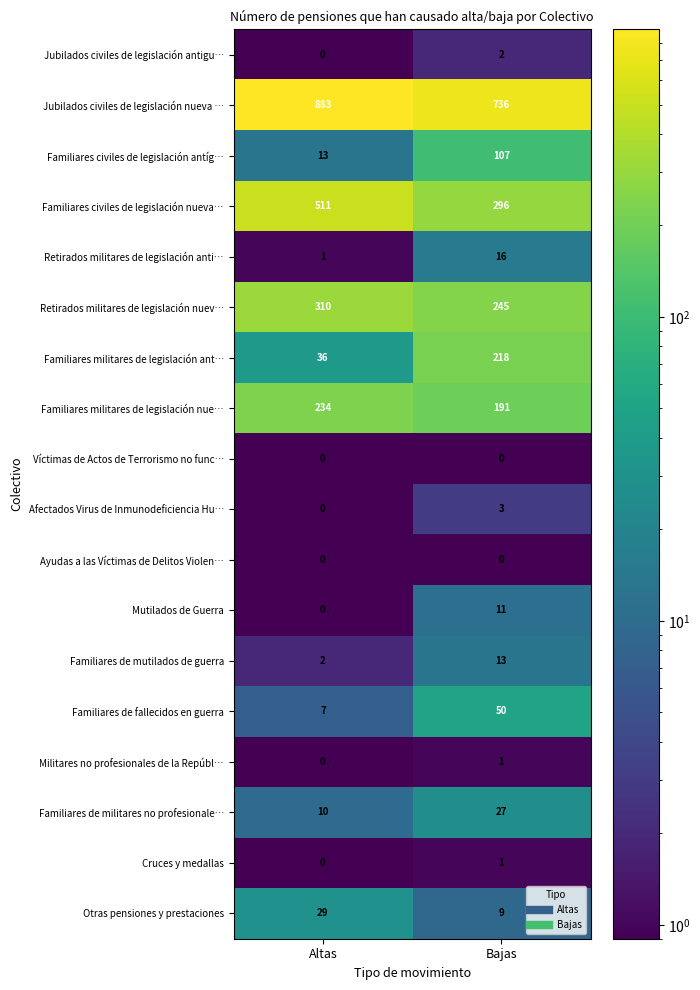

What is the sum of the Familiares civiles de legislación antíg… values at Altas and Bajas?

120